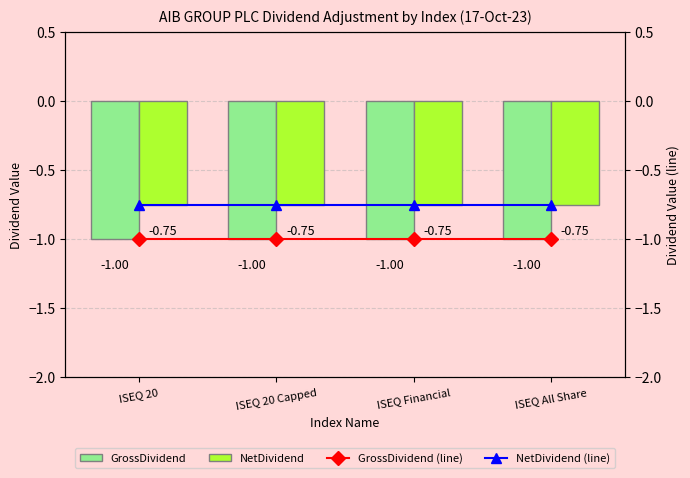

What is the smallest value displayed?

-1.0